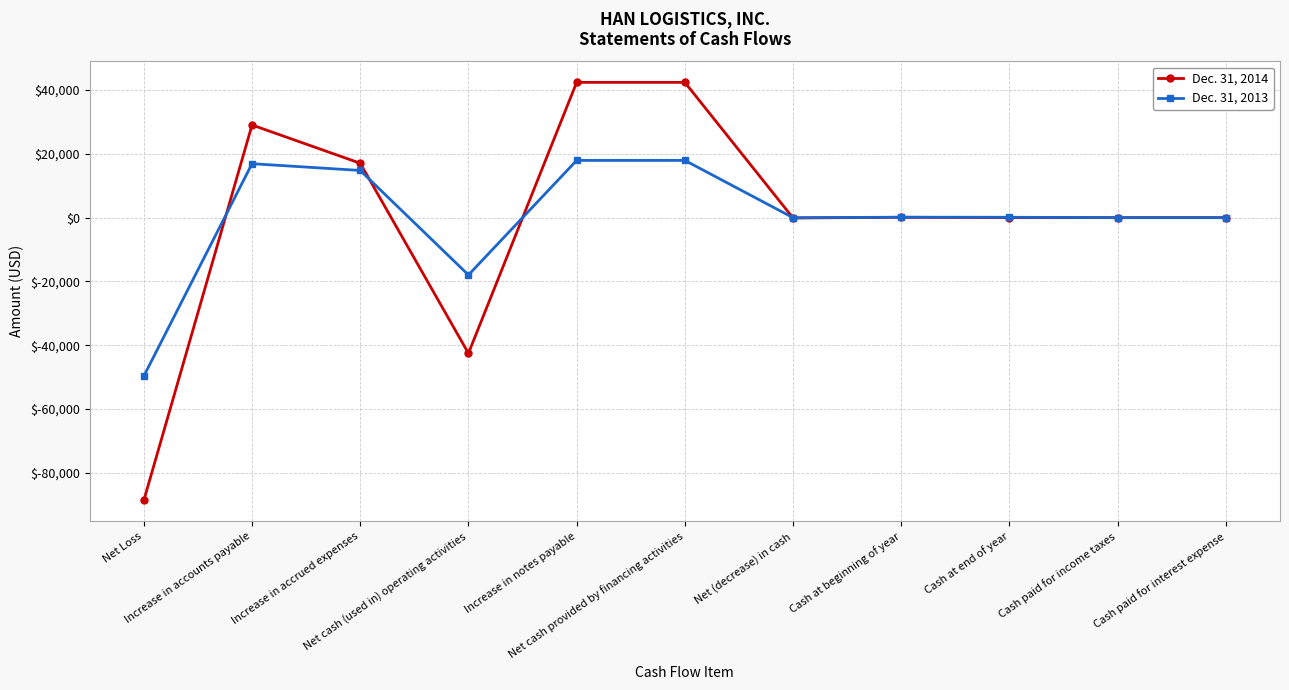

Rank the series by their average value, from highest to lowest.

Dec. 31, 2013, Dec. 31, 2014